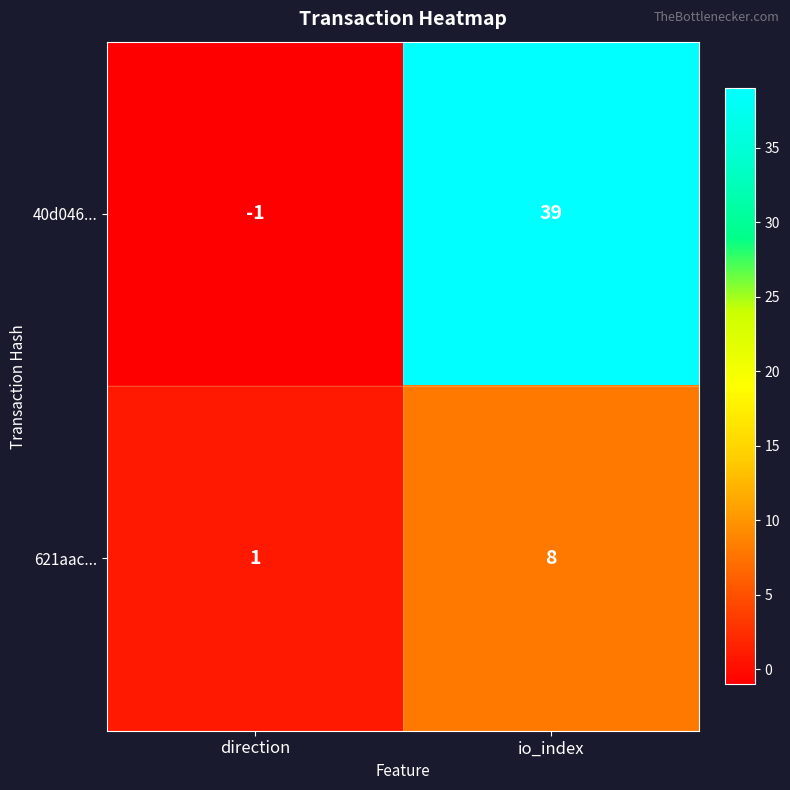

Which series has the widest spread of values?

40d046...